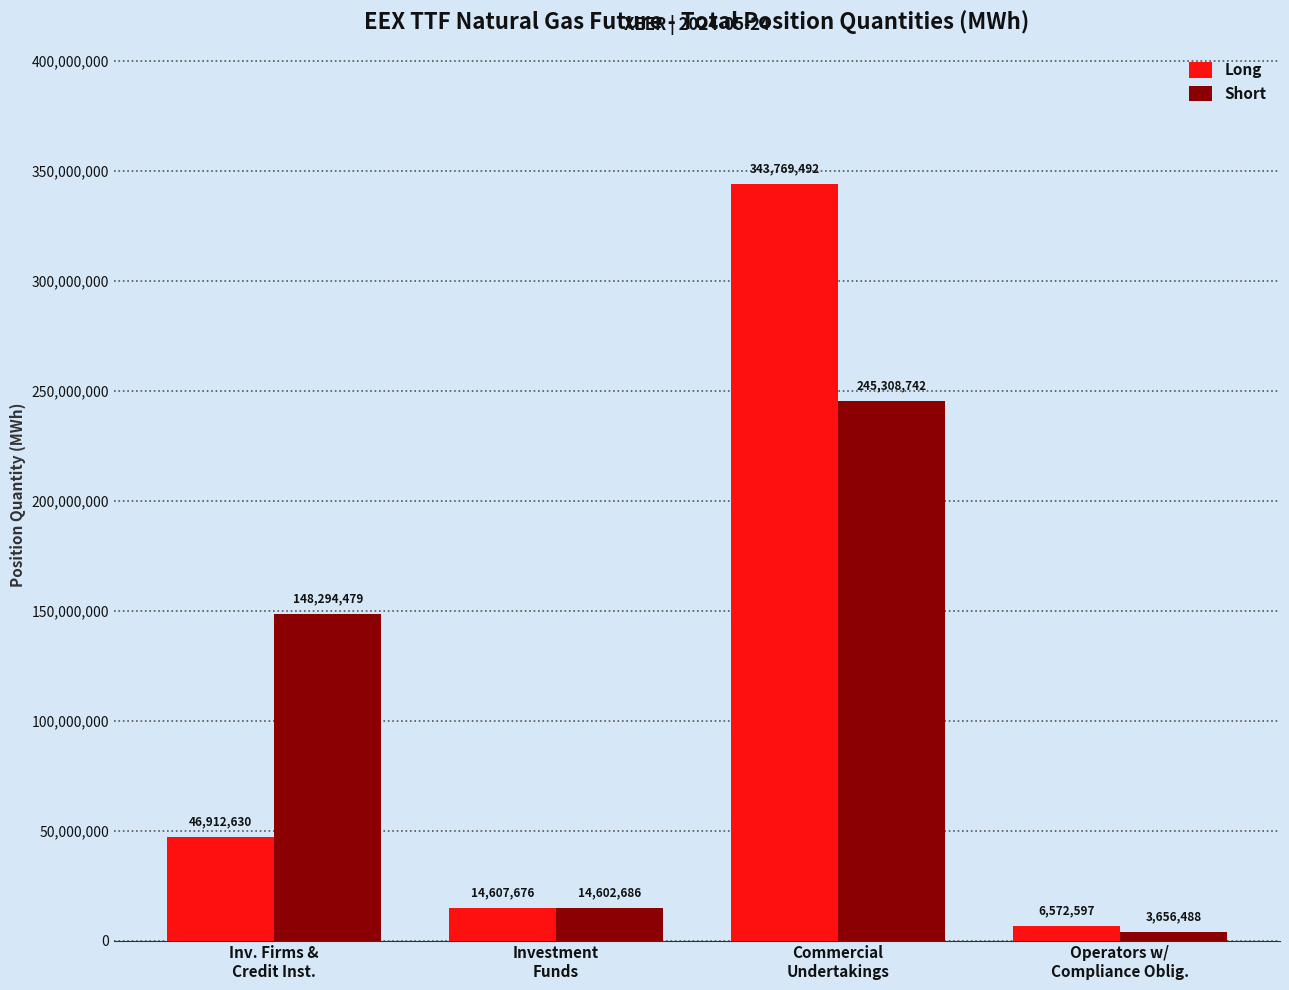

What are all the series names shown in the legend?

Long, Short